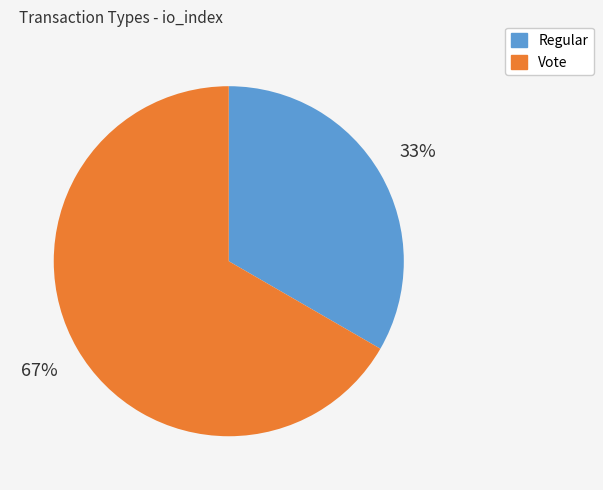

Is the sum of Regular and Vote greater than half?

Yes